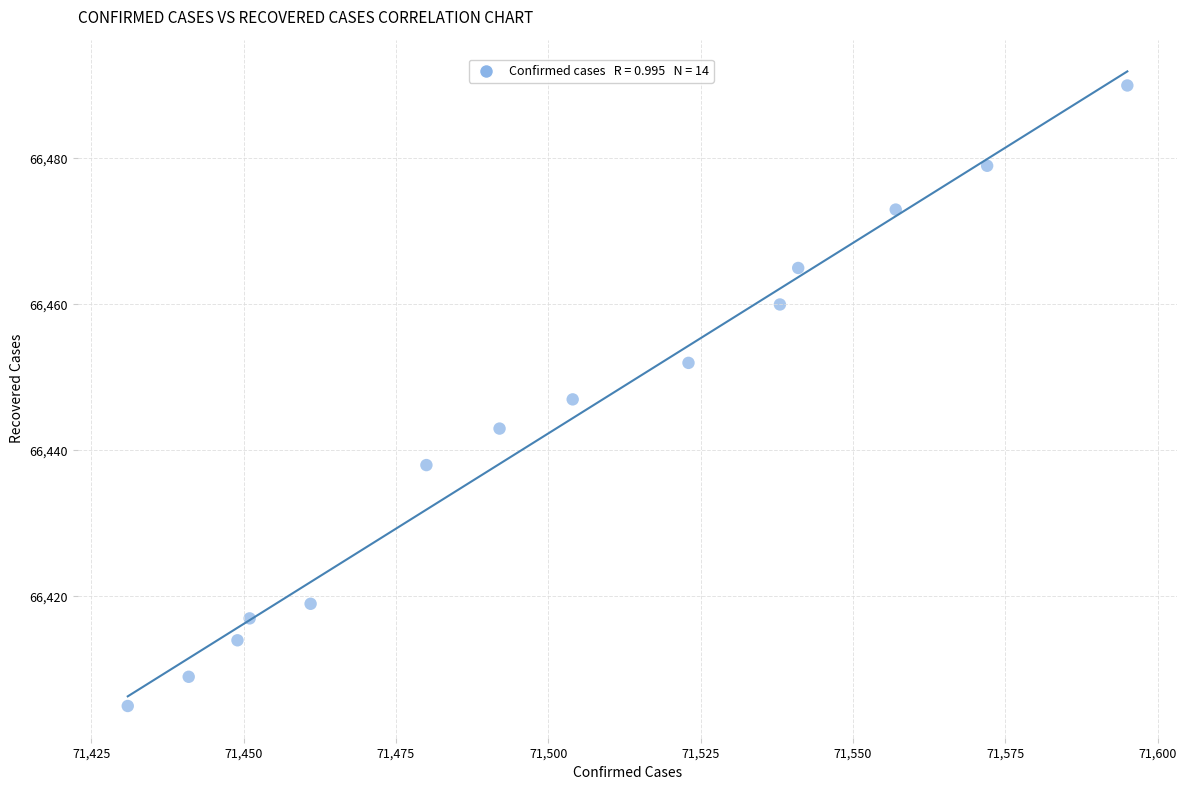

What is the range of X values (max minus min)?

164